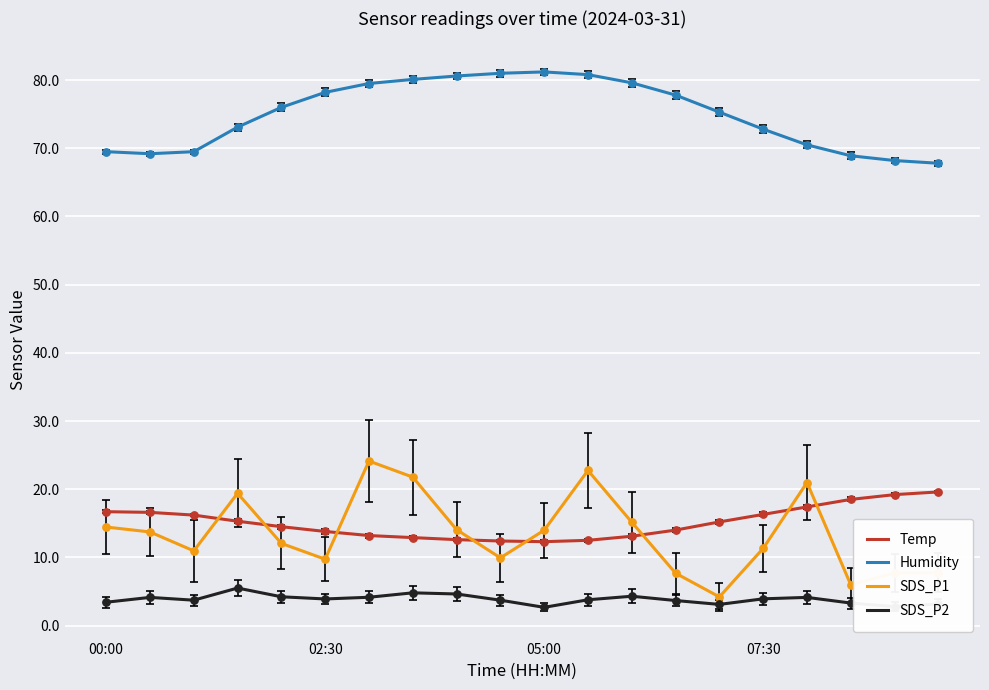

Which series has the widest spread of values?

SDS_P1